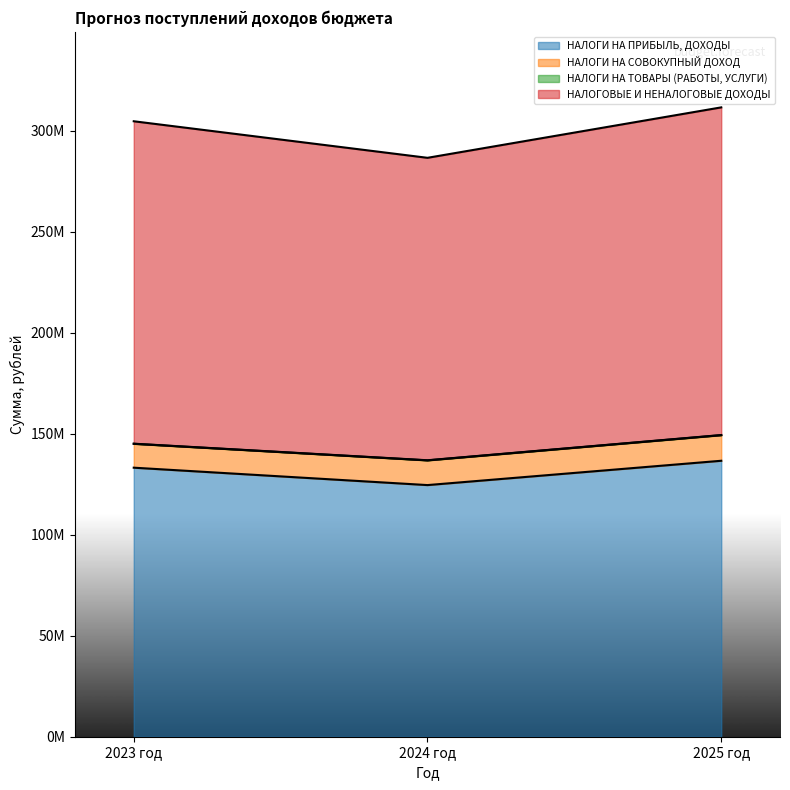

Count the number of categories in the chart.

3